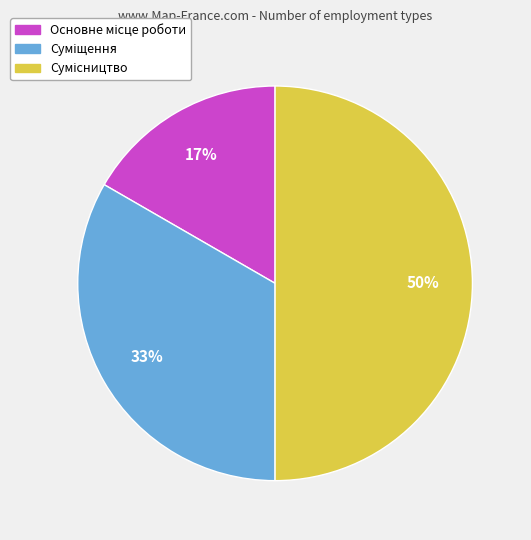

To the nearest percent, what is the difference between the largest and smallest slice percentages?

33%